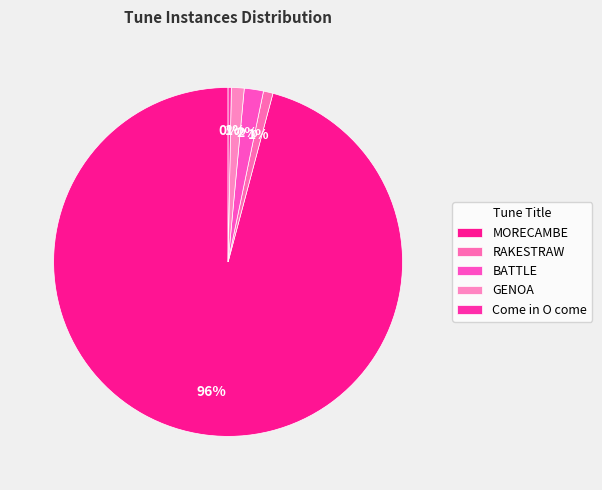

To the nearest percent, what is the difference between the largest and smallest slice percentages?

96%